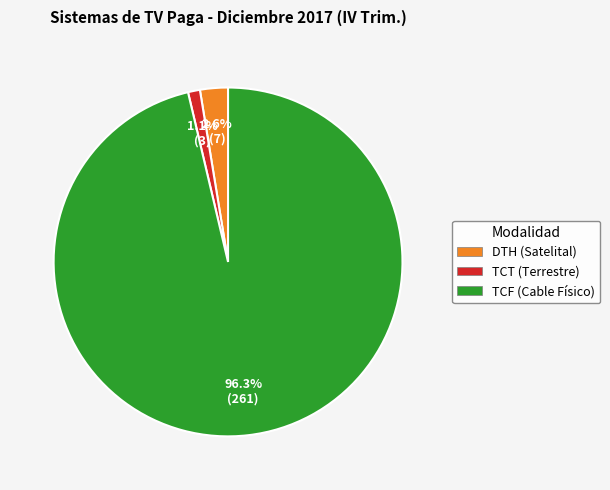

What portion of the pie excludes TCT (Terrestre)?

98.9%